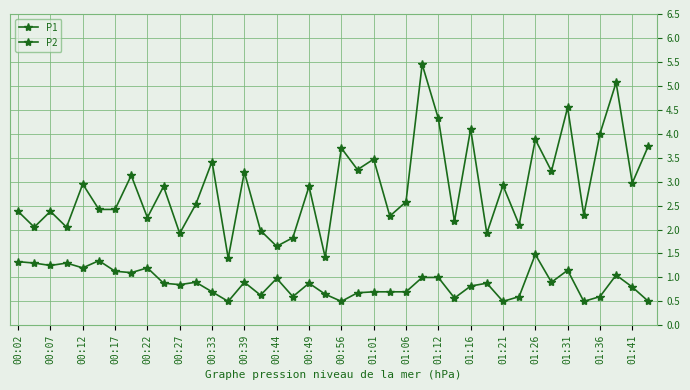

Count the number of data series in this chart.

2